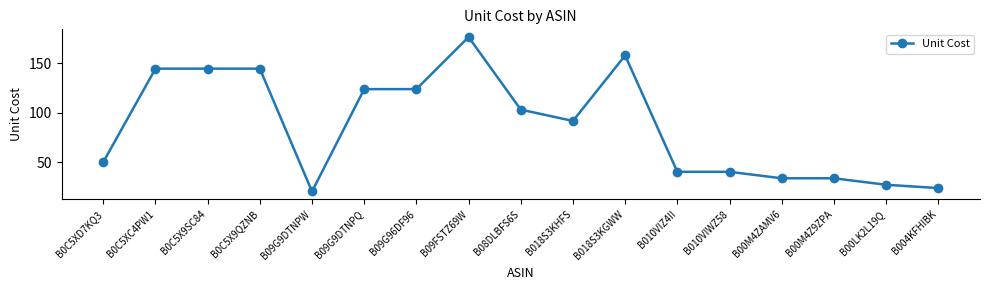

Which category has the lowest value across all series?

B09G9DTNPW